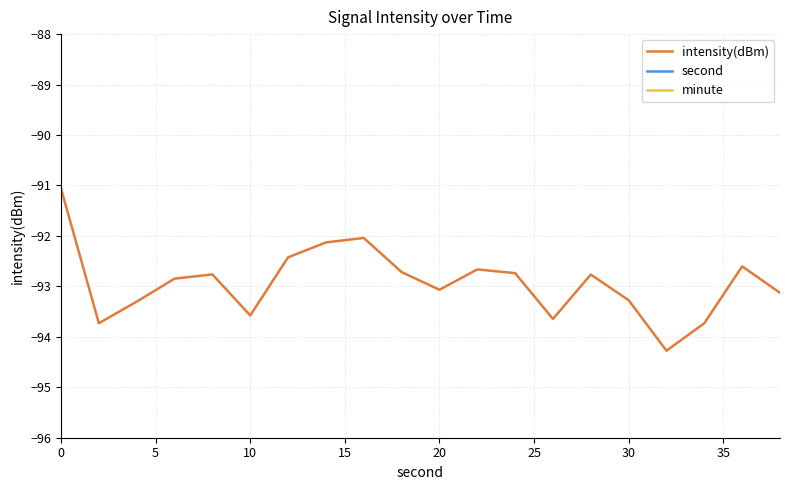

What is the maximum value for intensity(dBm)?

-91.1